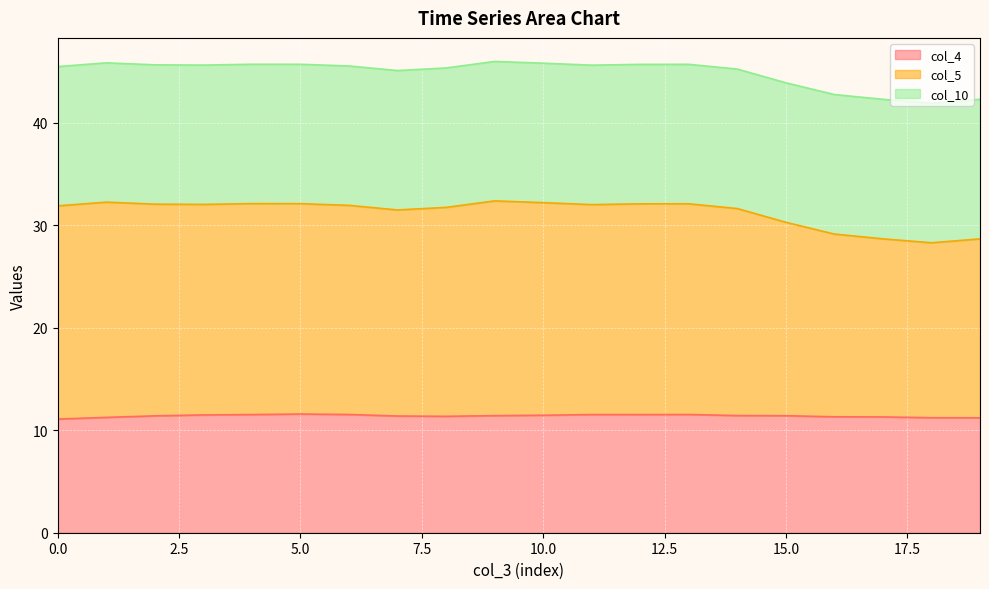

Which series has the widest spread of values?

col_5